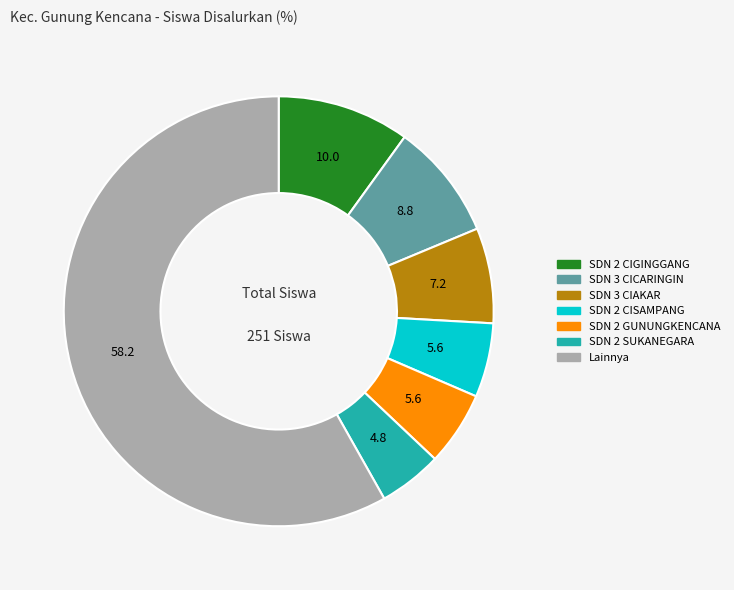

Does any single category account for the majority?

Yes